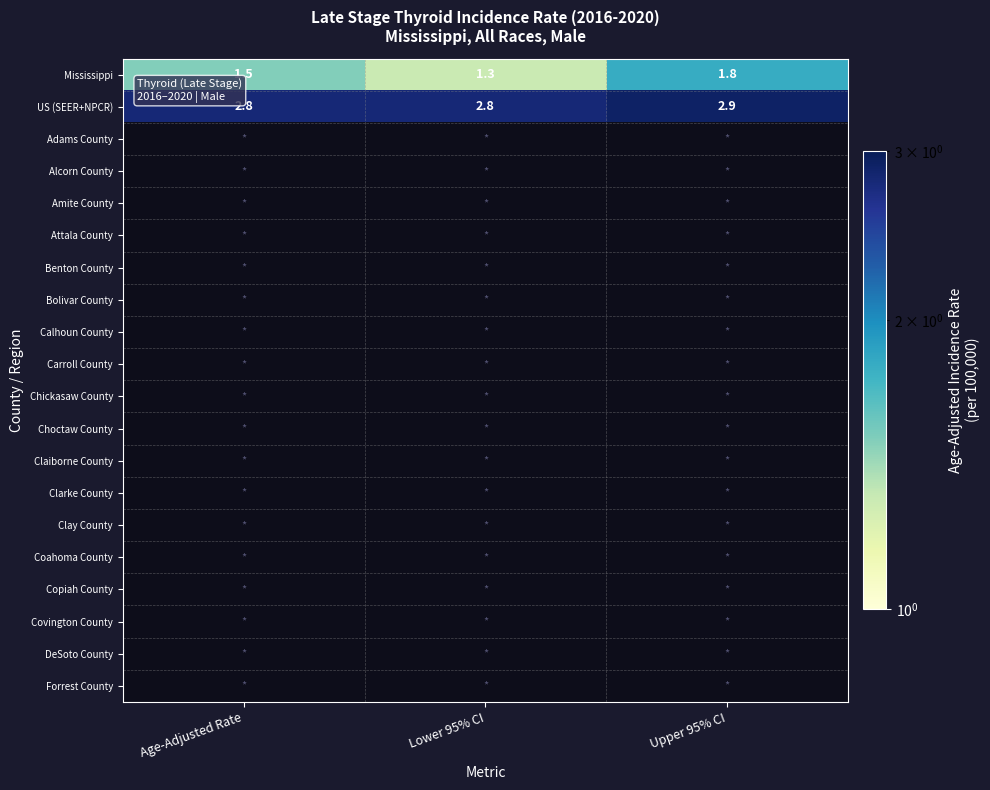

What is the greatest value displayed?

2.9